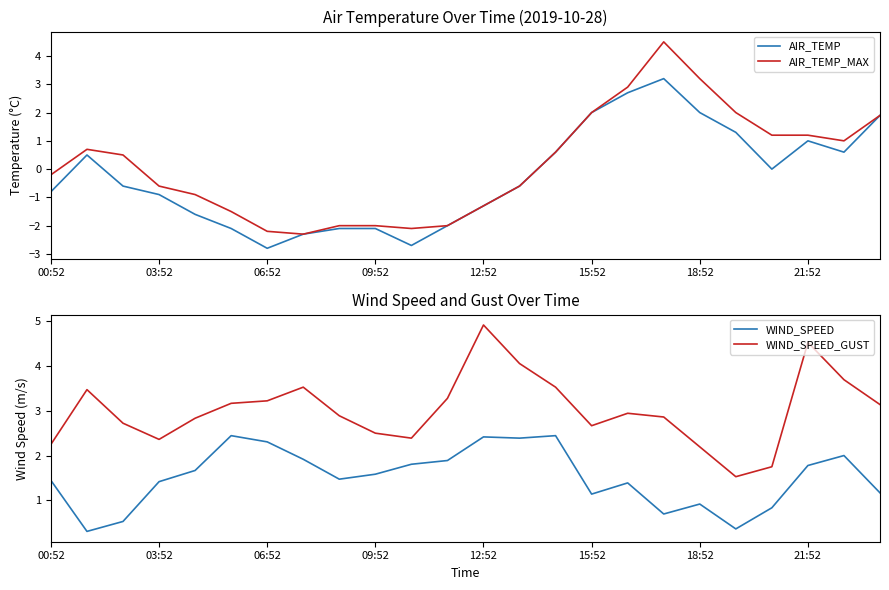

At how many categories does at least one series exceed 1?

24